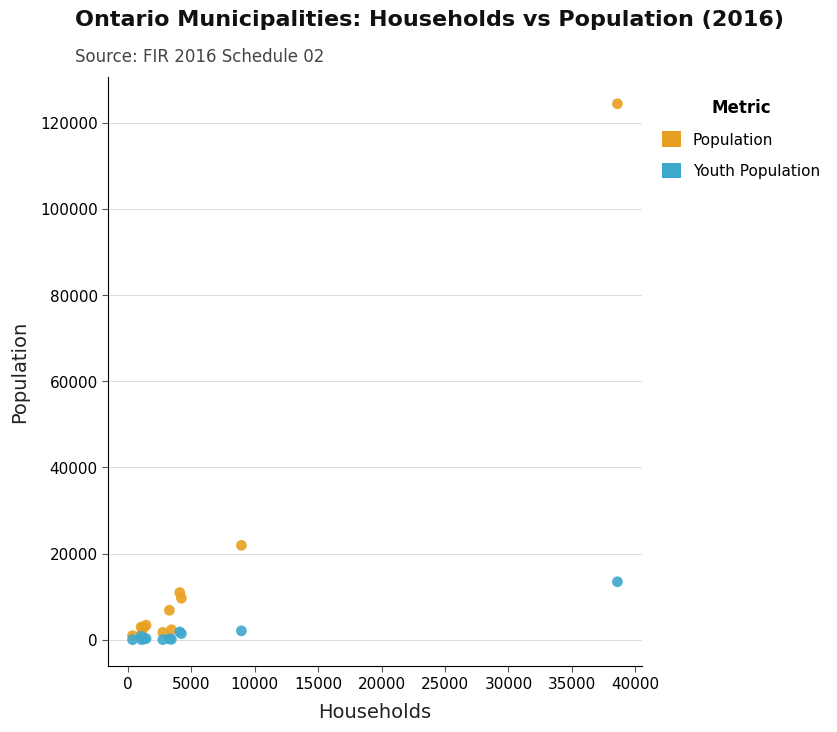

What are all the series names shown in the legend?

Population, Youth Population